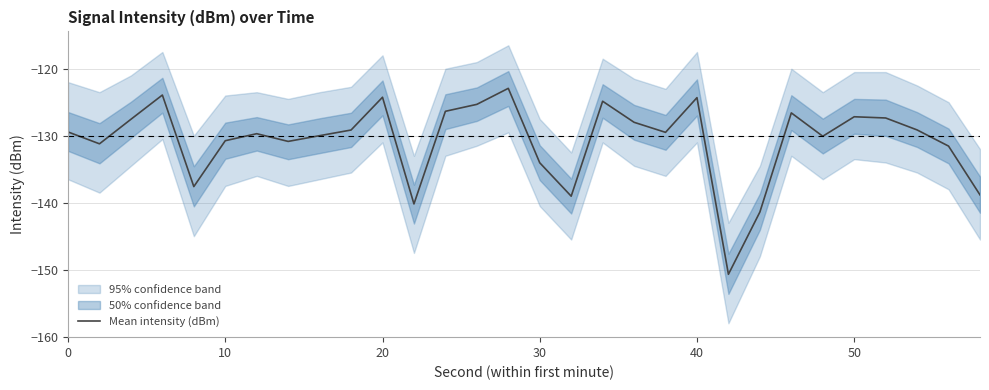

What is the maximum value for Mean intensity (dBm)?

-122.9